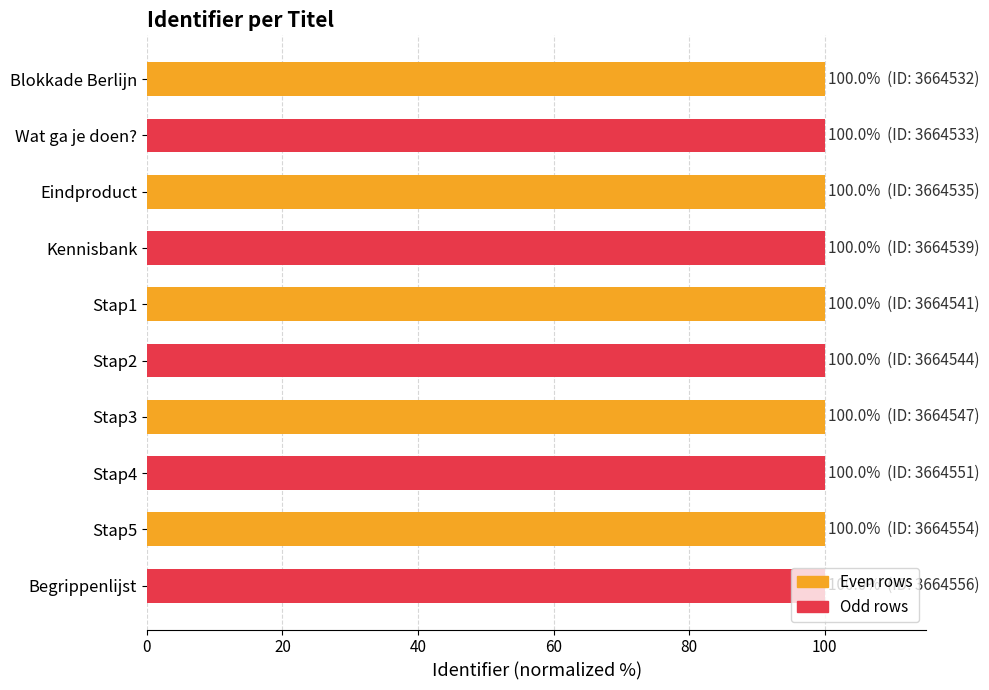

What is the sum of all values?

1000.0